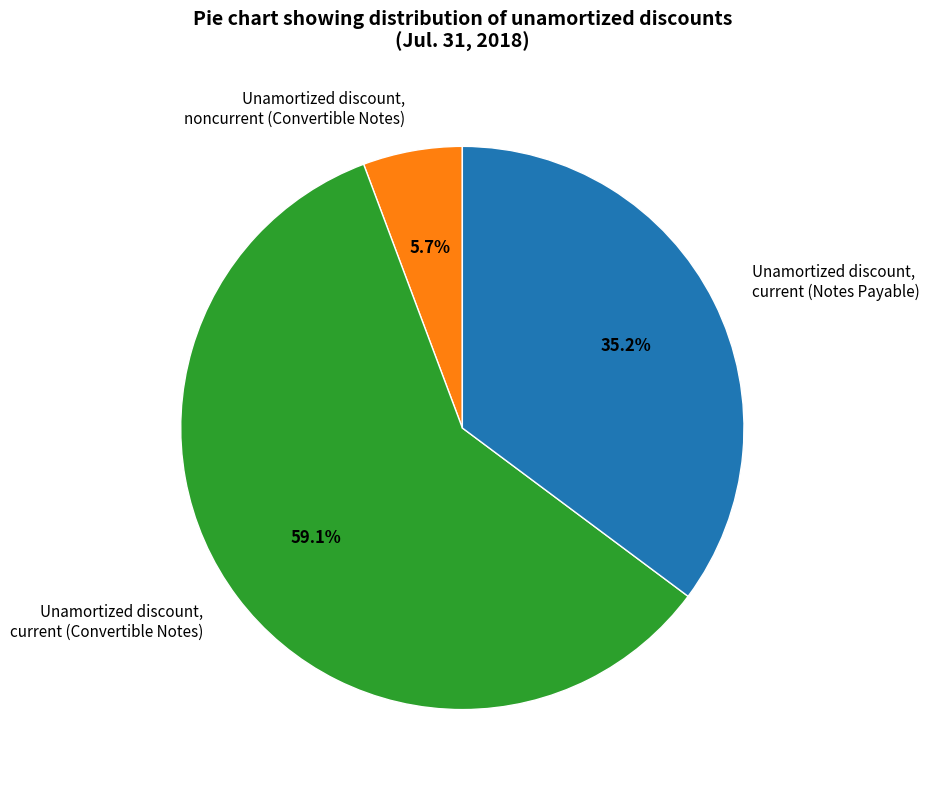

What is the ratio of the value at Unamortized discount, current (Convertible Notes) to the value at Unamortized discount, current (Notes Payable)?

1.7